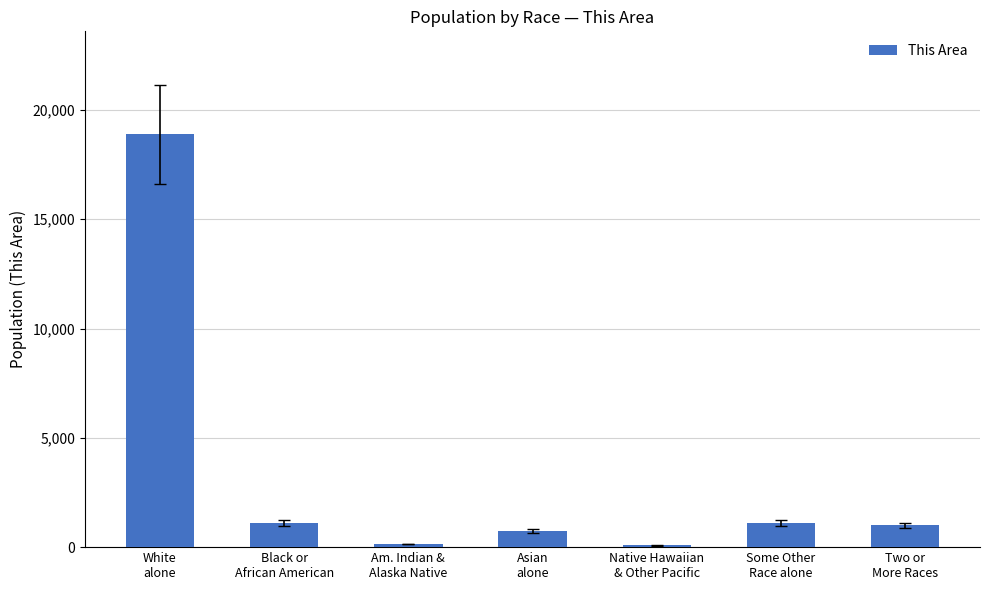

What position from the left is Some Other
Race alone?

6